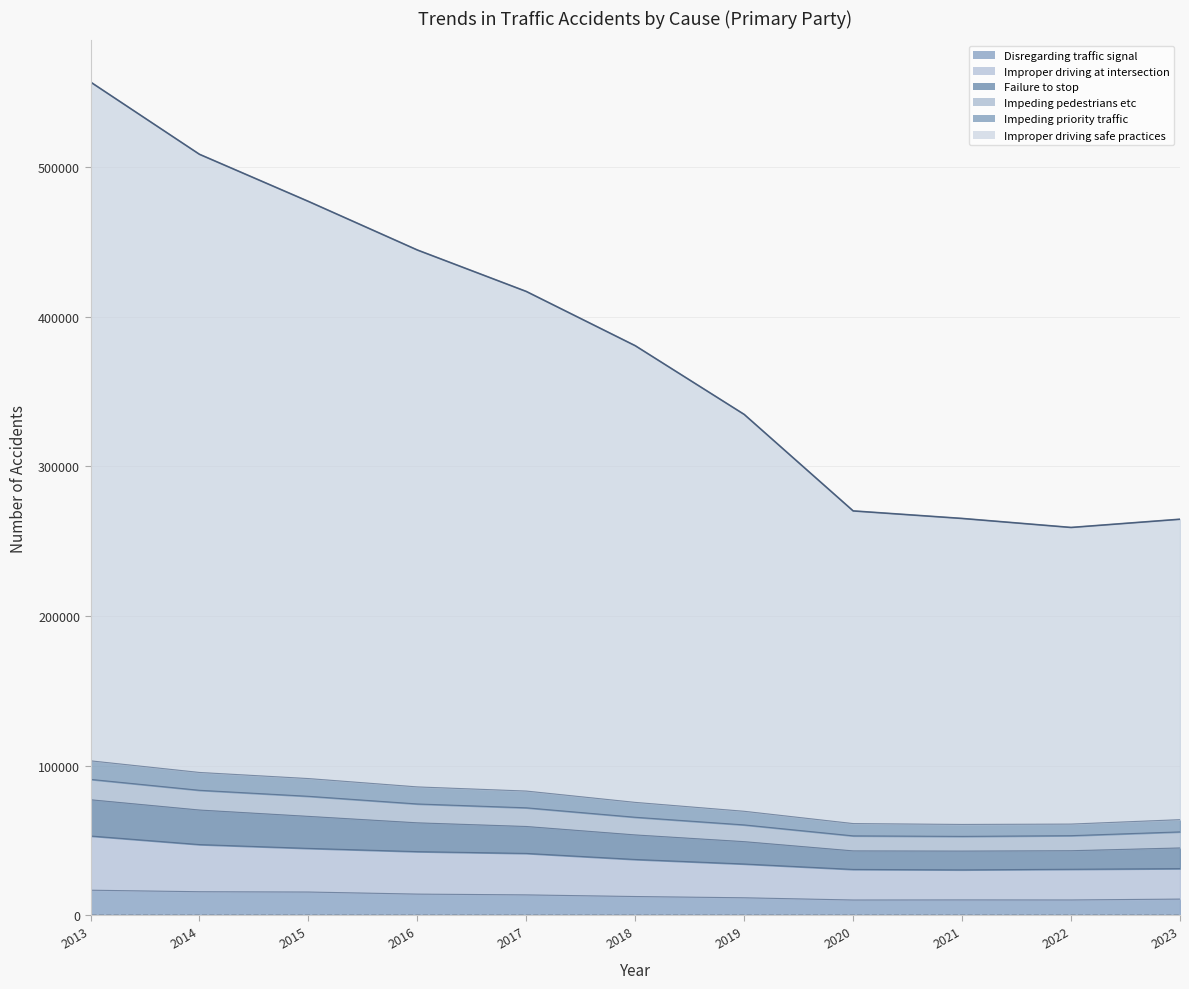

What are all the series names shown in the legend?

Disregarding traffic signal, Improper driving at intersection, Failure to stop, Impeding pedestrians etc, Impeding priority traffic, Improper driving safe practices